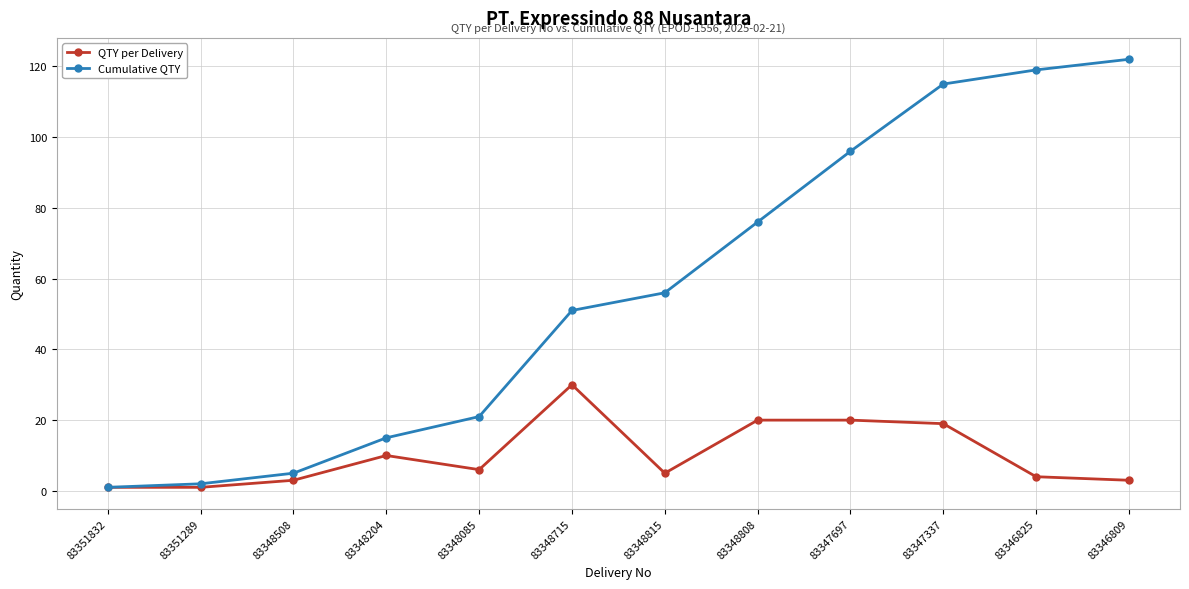

Is the value of QTY per Delivery at 83348204 greater than the value of Cumulative QTY at 83348808?

No